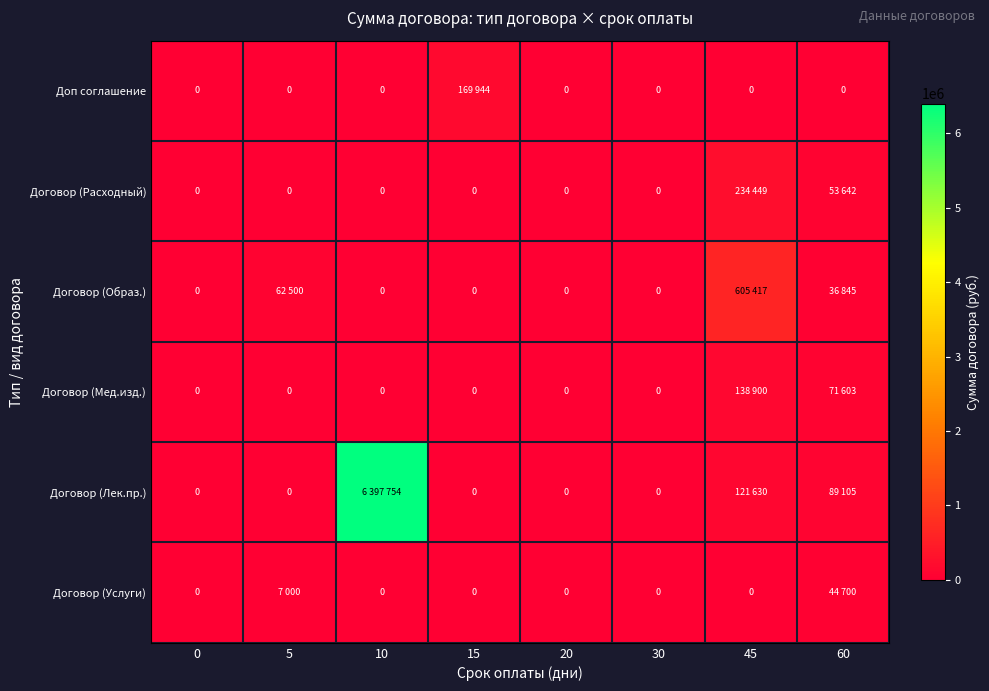

Is it true that Договор (Расходный) equals 162225 at 10?

False